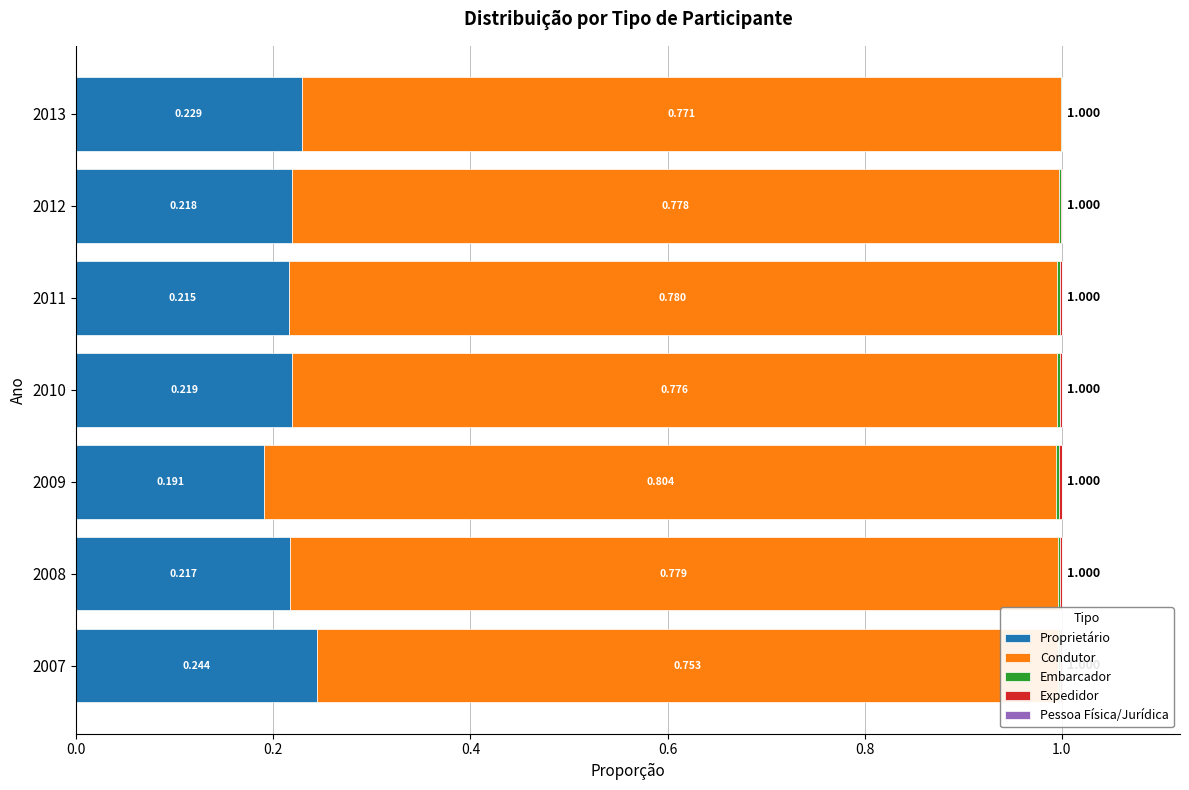

Which series has the largest total across all categories?

Condutor